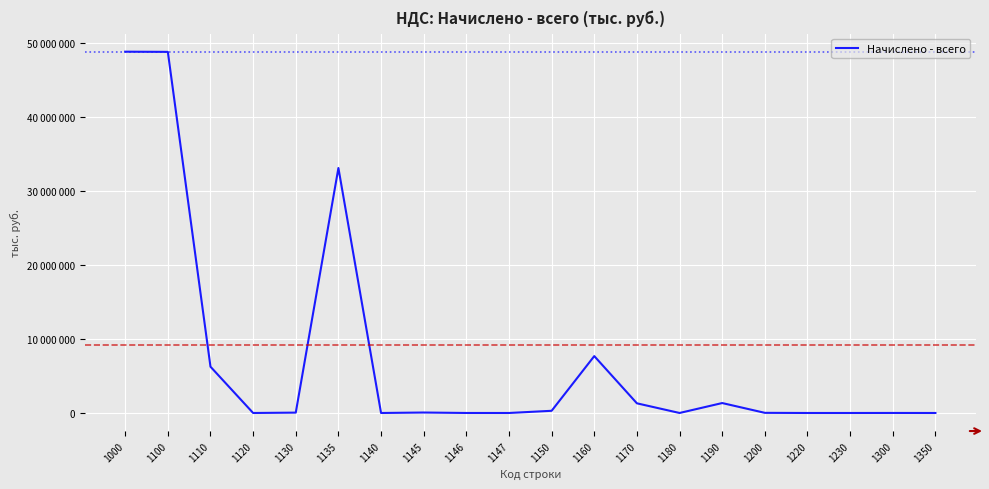

Does the chart have visible grid lines?

Yes